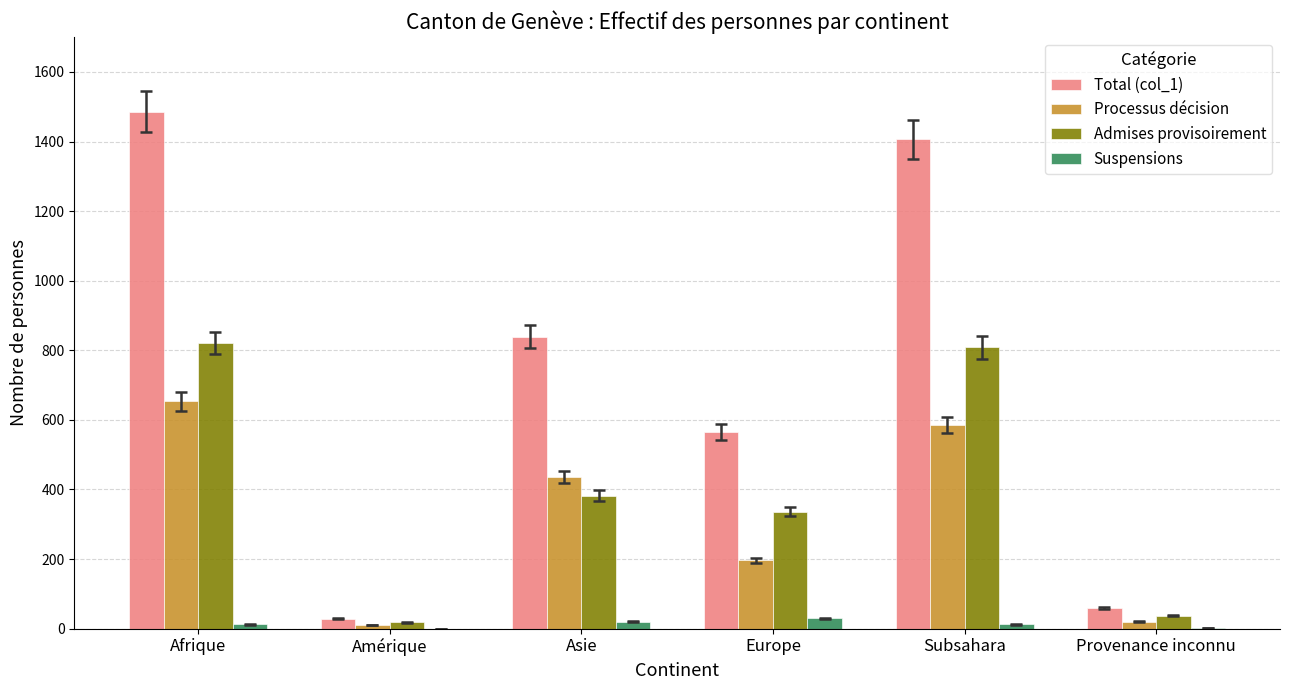

Which category has the highest value across all series?

Afrique